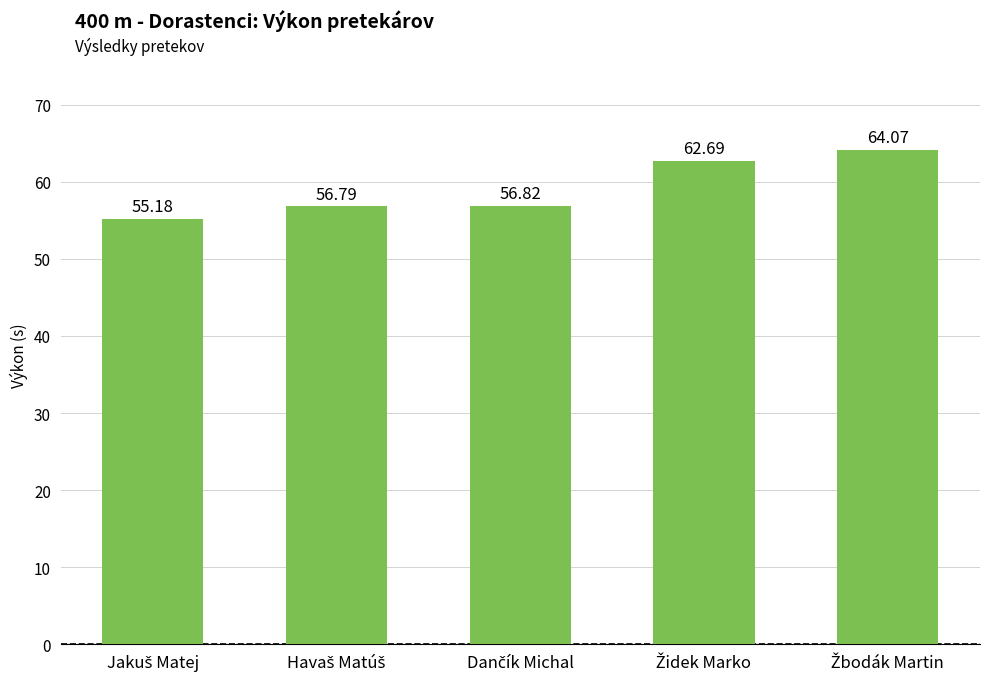

What is the sum of all values?

295.6